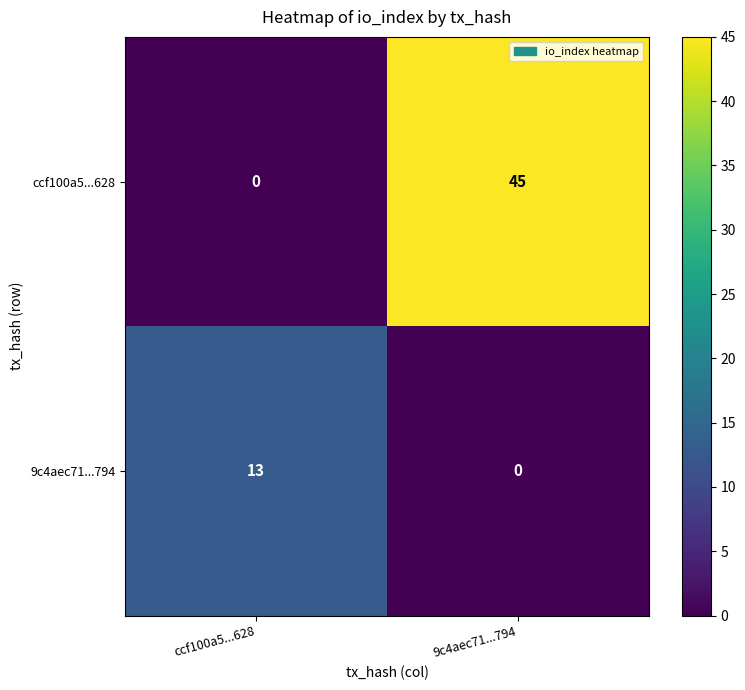

At which label is 9c4aec71...794 closest to 6?

9c4aec71...794